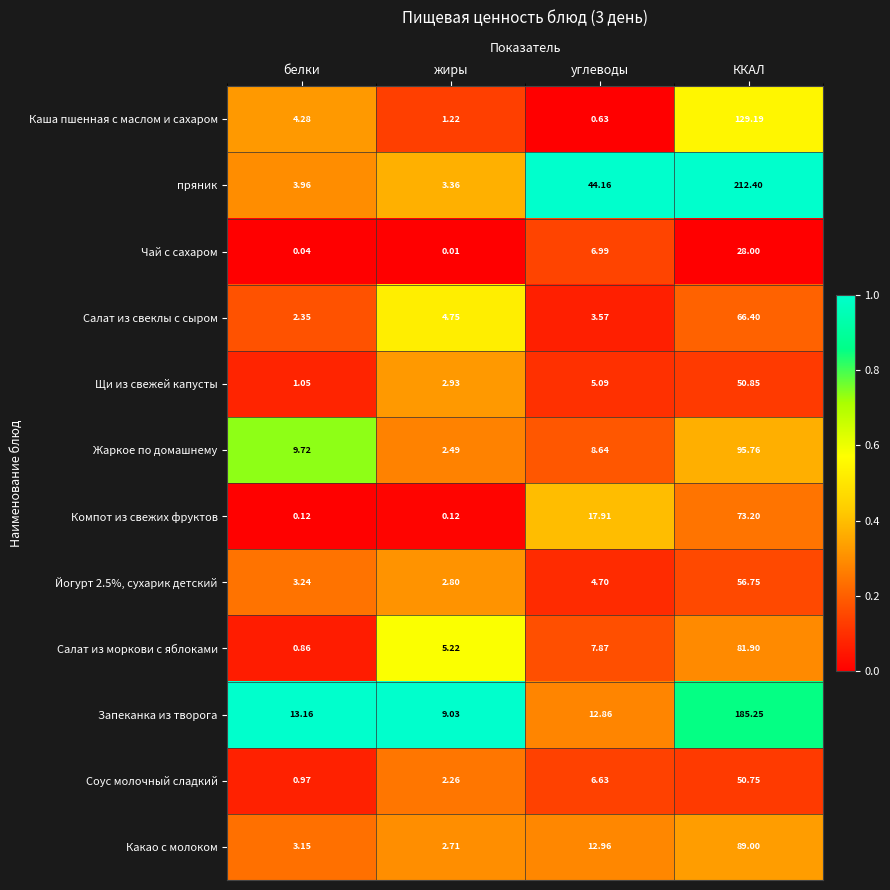

Which series has the largest range (max minus min)?

пряник